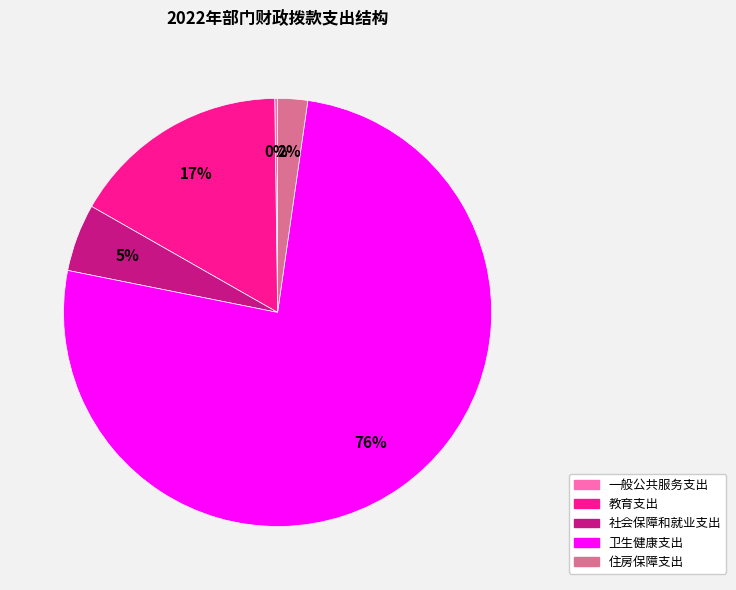

Approximately how many times larger is the value at 住房保障支出 compared to 社会保障和就业支出?

0.4